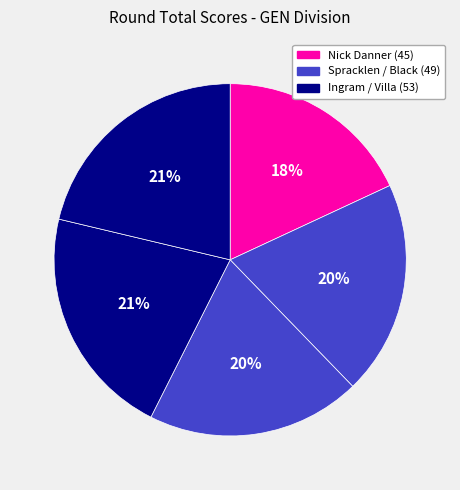

Count the number of slices in the pie.

5